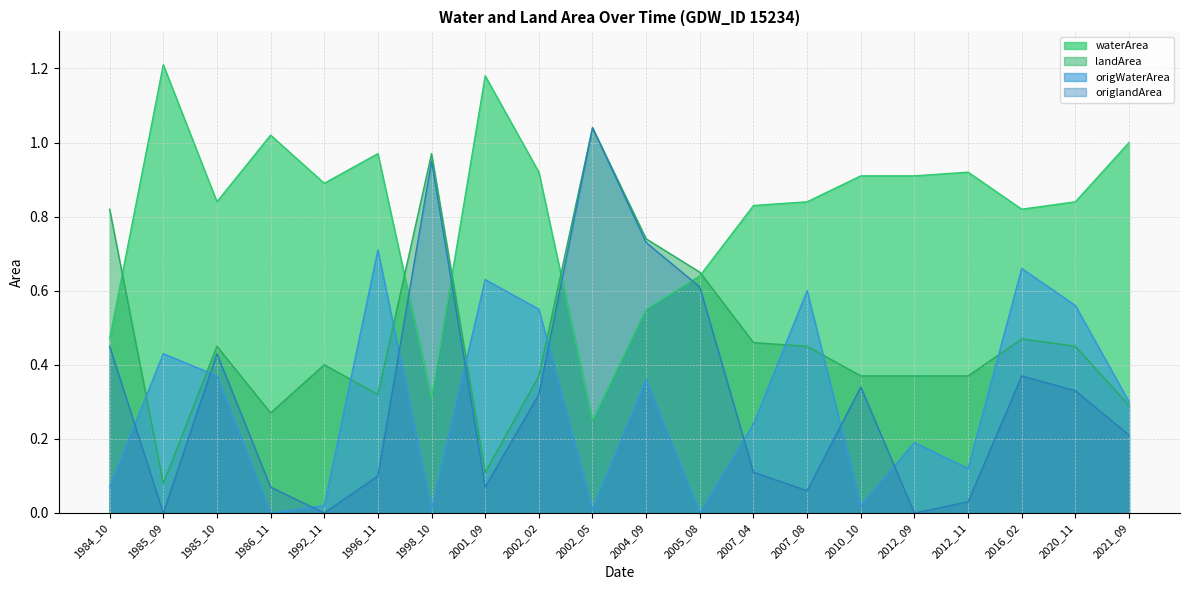

Reading right to left, transcribe all the data shown in this chart.

waterArea: 2021_09=1.0	2020_11=0.8	2016_02=0.8	2012_11=0.9	2012_09=0.9	2010_10=0.9	2007_08=0.8	2007_04=0.8	2005_08=0.6	2004_09=0.6	2002_05=0.2	2002_02=0.9	2001_09=1.2	1998_10=0.3	1996_11=1.0	1992_11=0.9	1986_11=1.0	1985_10=0.8	1985_09=1.2	1984_10=0.5
landArea: 2021_09=0.3	2020_11=0.5	2016_02=0.5	2012_11=0.4	2012_09=0.4	2010_10=0.4	2007_08=0.5	2007_04=0.5	2005_08=0.7	2004_09=0.7	2002_05=1.0	2002_02=0.4	2001_09=0.1	1998_10=1.0	1996_11=0.3	1992_11=0.4	1986_11=0.3	1985_10=0.5	1985_09=0.1	1984_10=0.8
origWaterArea: 2021_09=0.3	2020_11=0.6	2016_02=0.7	2012_11=0.1	2012_09=0.2	2010_10=0.0	2007_08=0.6	2007_04=0.2	2005_08=0.0	2004_09=0.4	2002_05=0.0	2002_02=0.6	2001_09=0.6	1998_10=0.0	1996_11=0.7	1992_11=0.0	1986_11=0.0	1985_10=0.4	1985_09=0.4	1984_10=0.1
origlandArea: 2021_09=0.2	2020_11=0.3	2016_02=0.4	2012_11=0.0	2012_09=0.0	2010_10=0.3	2007_08=0.1	2007_04=0.1	2005_08=0.6	2004_09=0.7	2002_05=1.0	2002_02=0.3	2001_09=0.1	1998_10=0.9	1996_11=0.1	1992_11=0.0	1986_11=0.1	1985_10=0.4	1985_09=0.0	1984_10=0.5